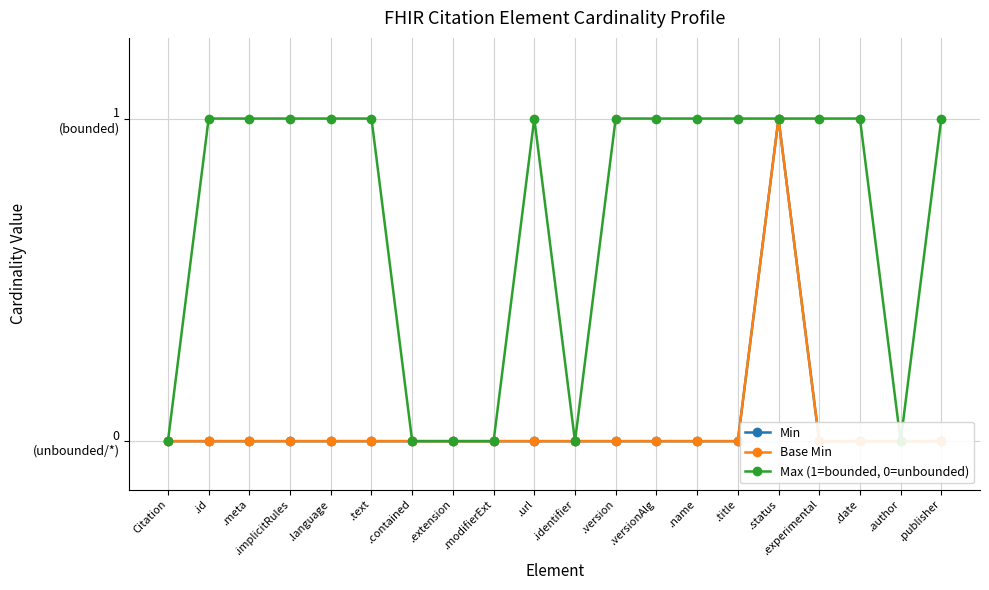

How many positive values does the Max (1=bounded, 0=unbounded) series have?

14